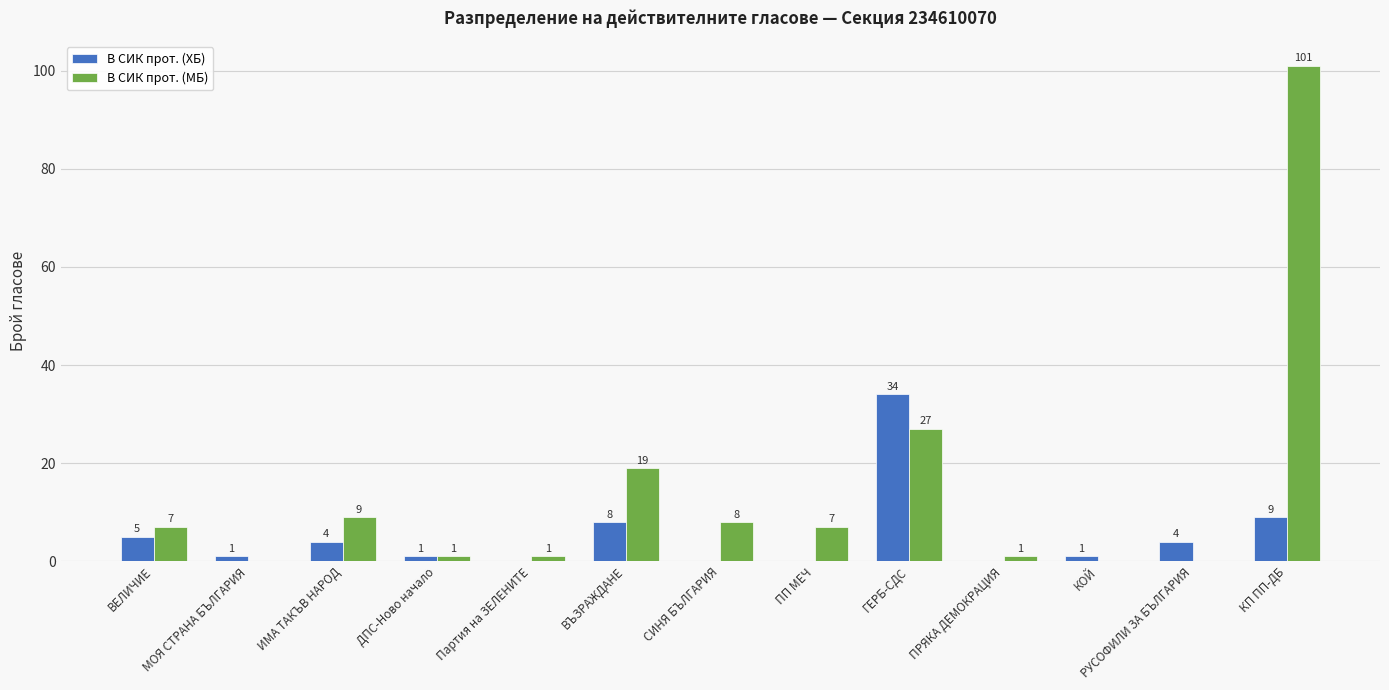

What is the sum of the В СИК прот. (МБ) values at ВЪЗРАЖДАНЕ and СИНЯ БЪЛГАРИЯ?

27